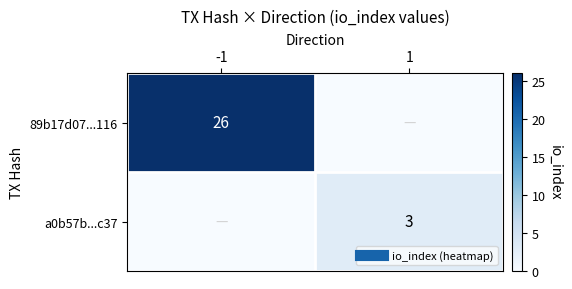

How many values in the 89b17d07...116 series are below 26?

1